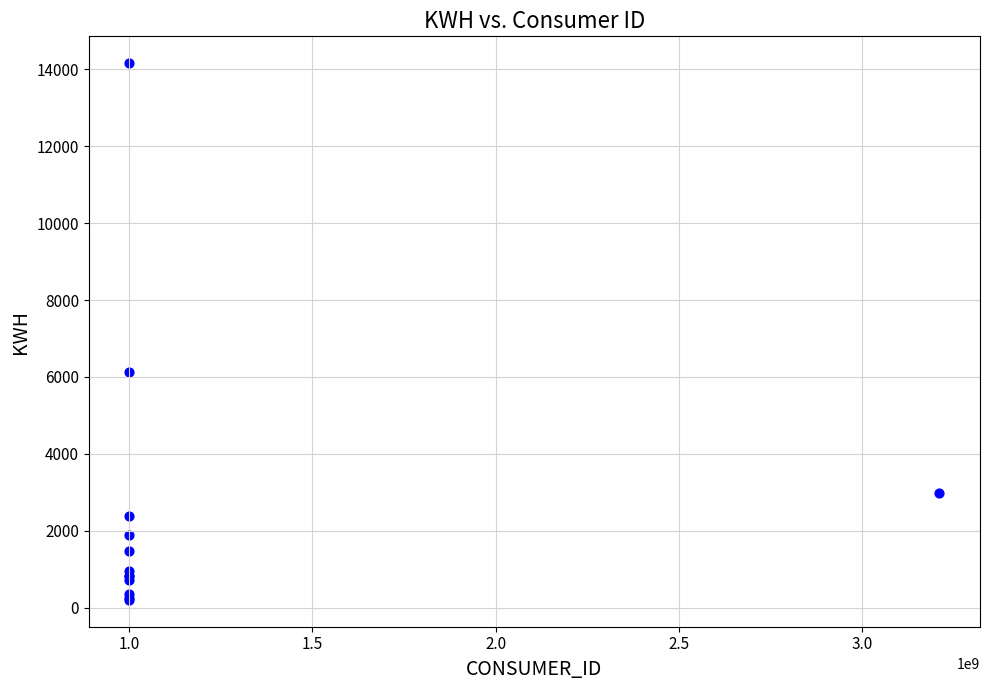

What Y value in the scatter plot is closest to 7181?

6131.2